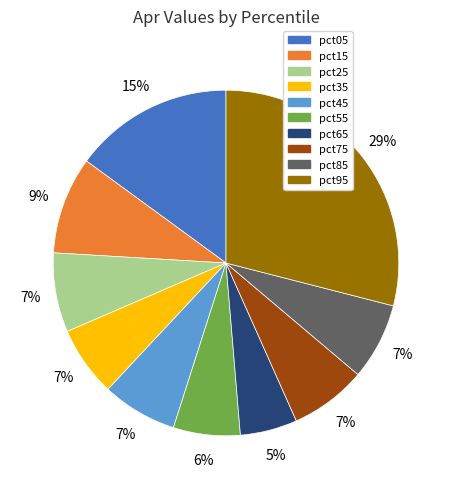

To the nearest percent, what portion does pct35 represent?

7%